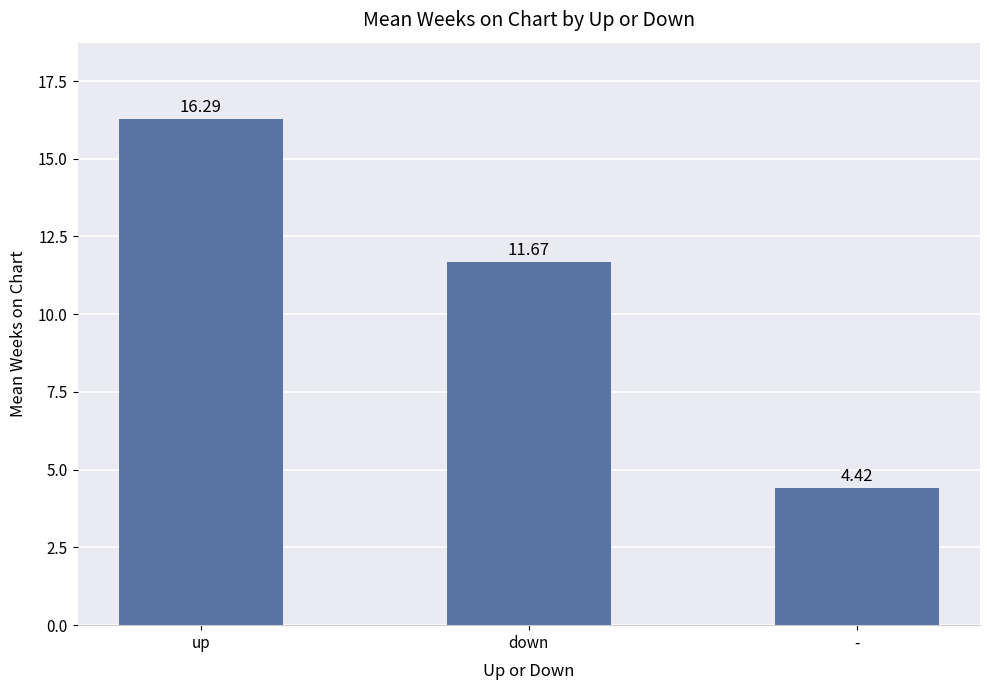

What is the sum of all values?

32.4